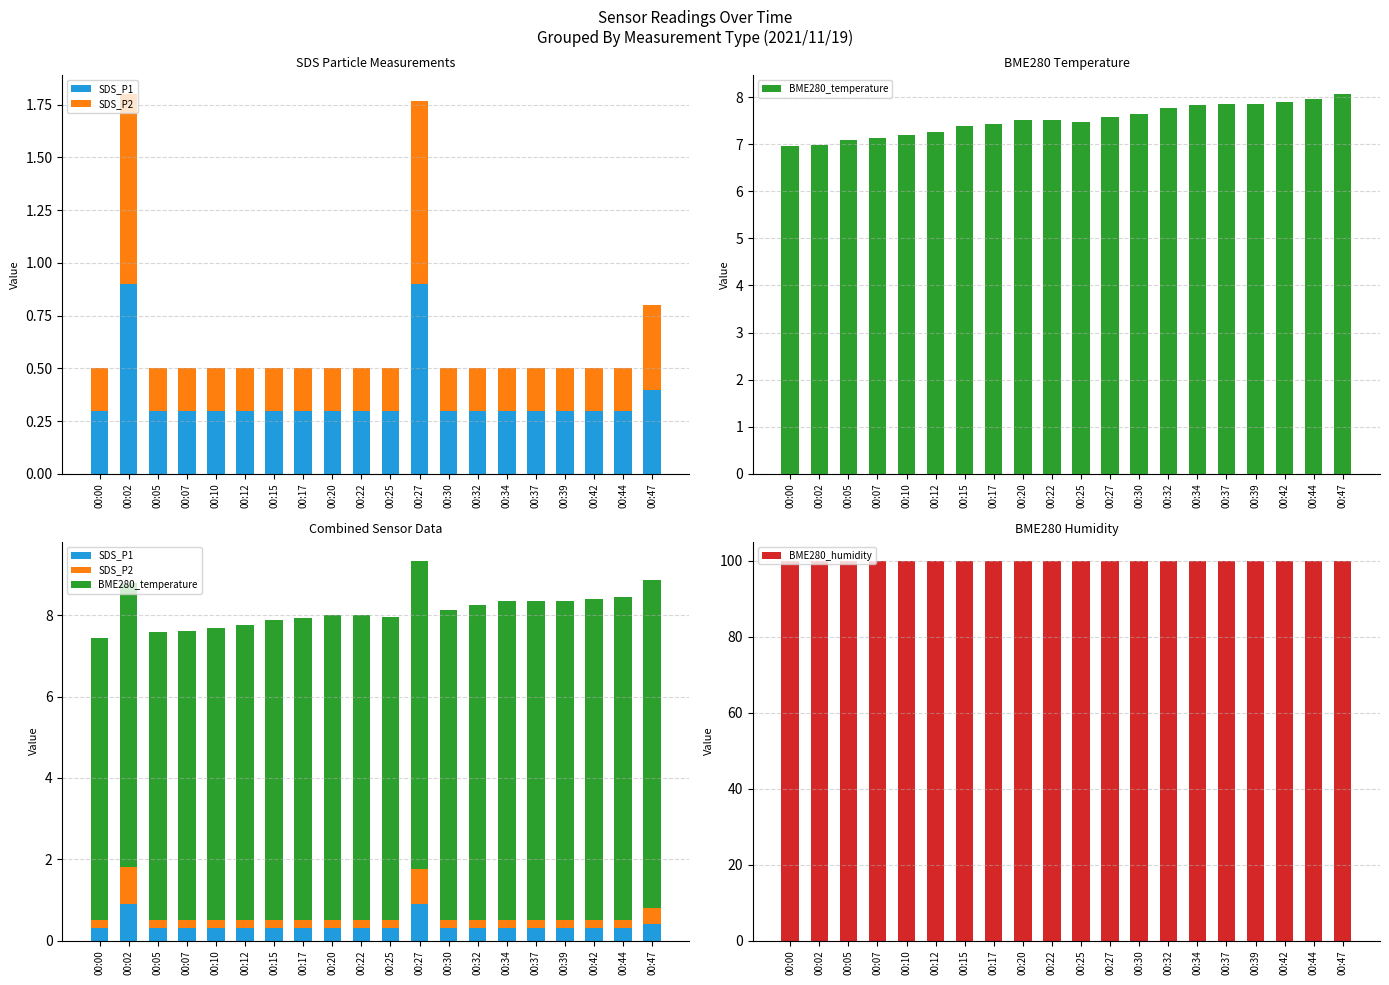

What is the difference between the SDS_P1 values at 00:47 and 00:17?

0.1